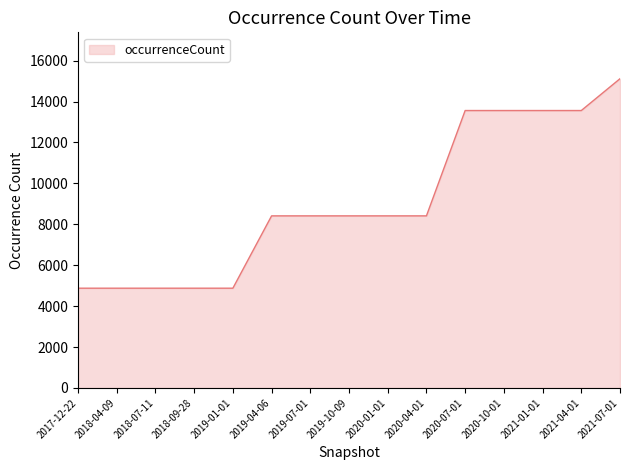

How many series are shown in this chart?

1